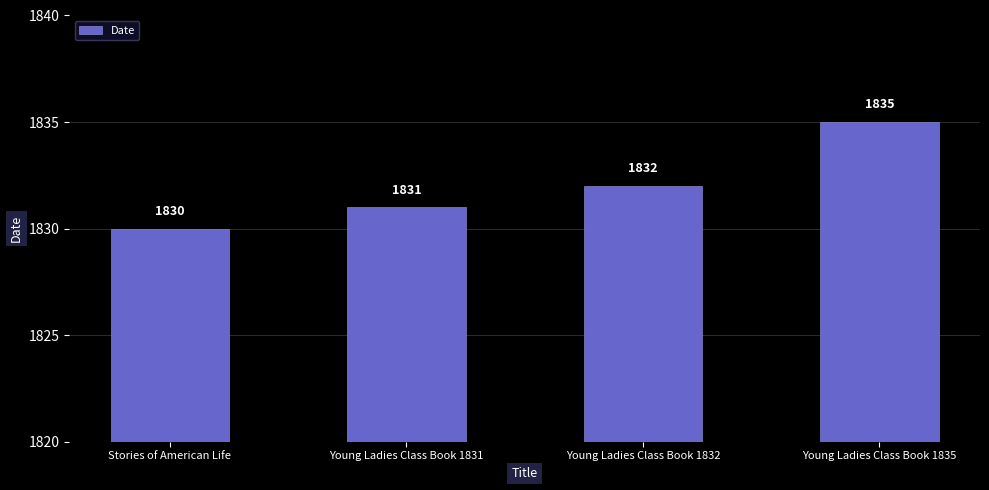

List the labels in order of value, smallest first.

Stories of American Life, Young Ladies Class Book 1831, Young Ladies Class Book 1832, Young Ladies Class Book 1835